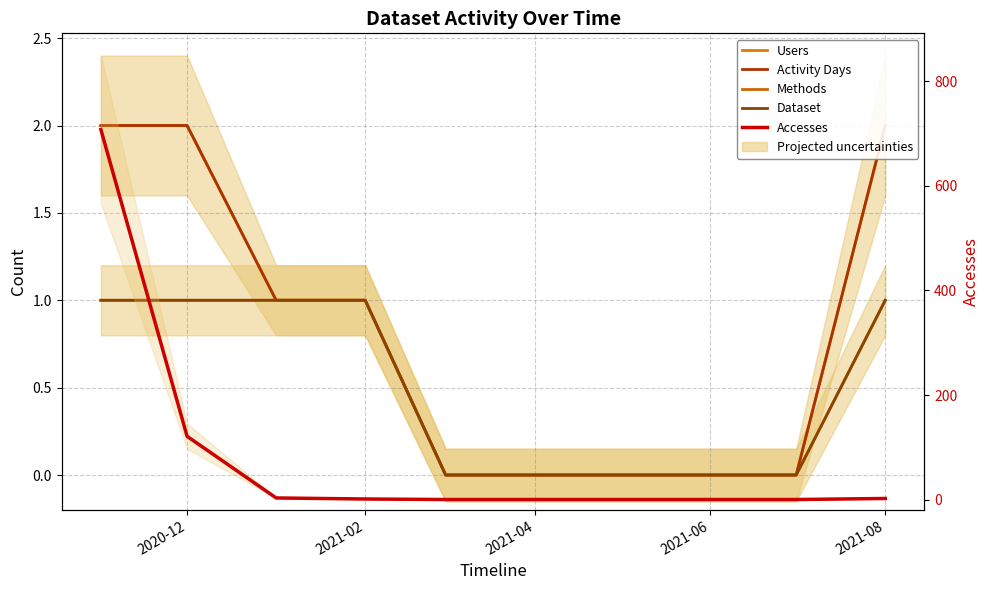

Where is Methods nearest to the value 0?

2021-08